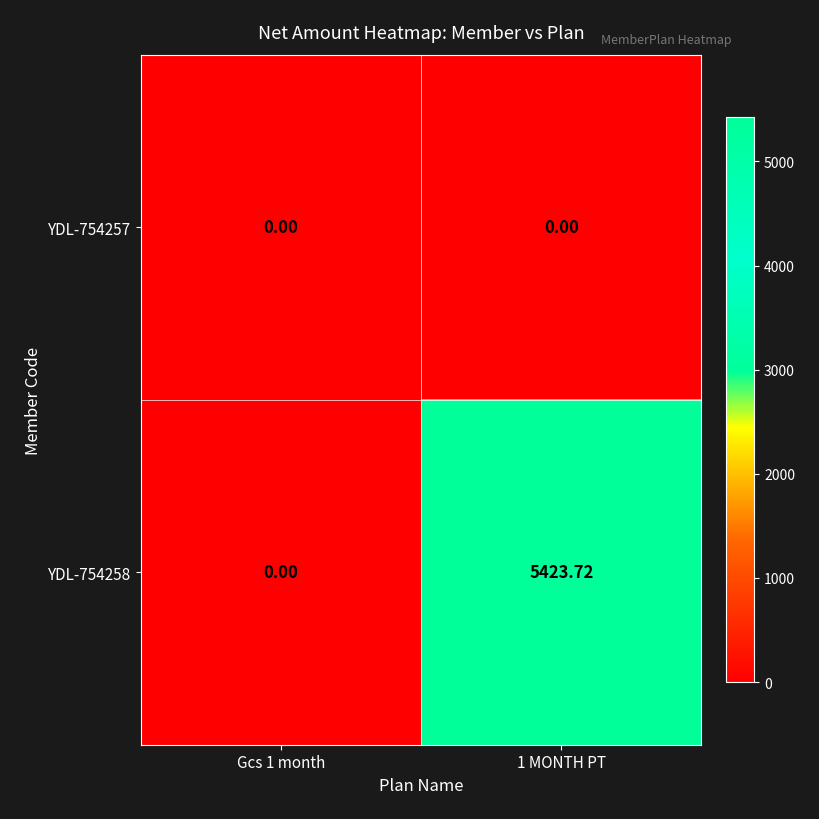

Is the value of YDL-754257 at Gcs 1 month greater than the value of YDL-754258 at 1 MONTH PT?

No